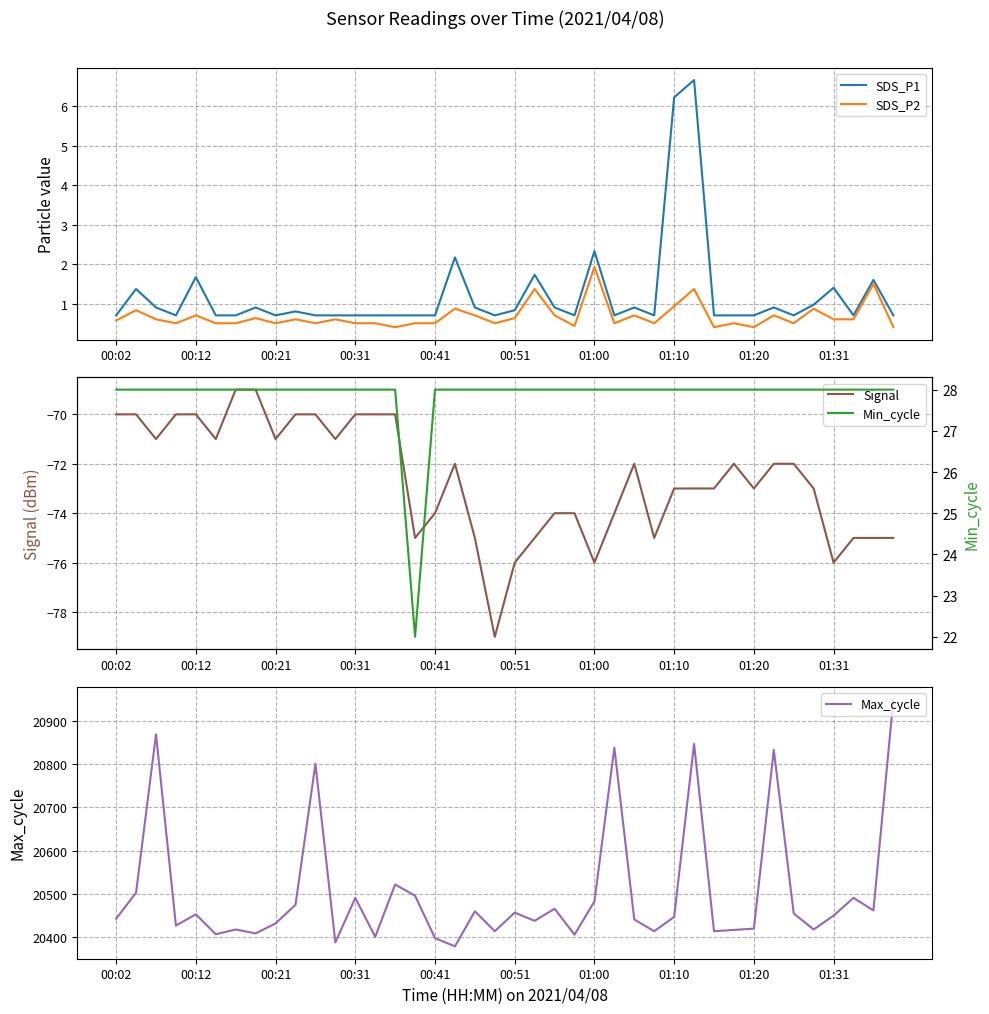

What is the difference between the highest and lowest values at 19?

20493.0